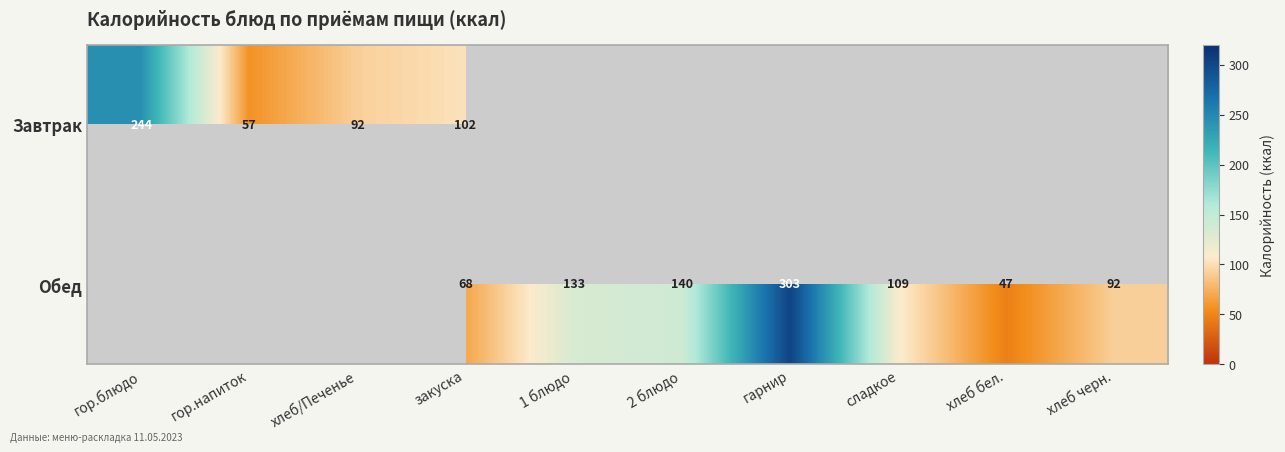

Is it true that Завтрак equals 244 at гор.блюдо?

True